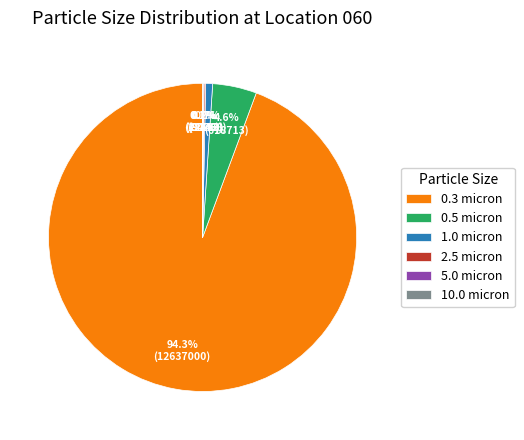

To the nearest percent, what percentage of the pie is 0.5 micron?

5%